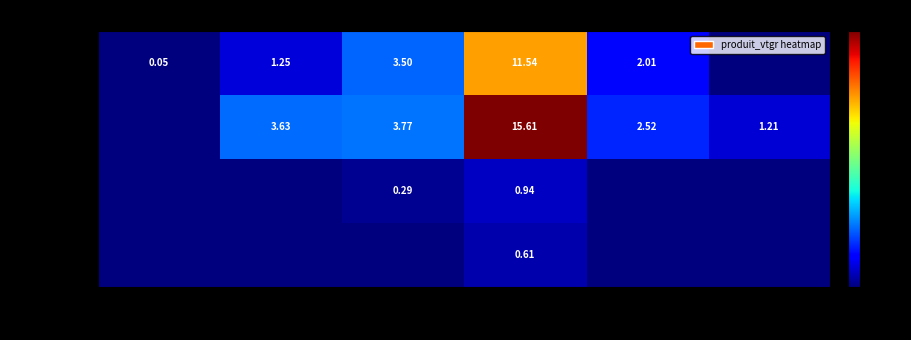

Is the value of BOULEAU at 2 greater than the value of HETRE at 2?

Yes